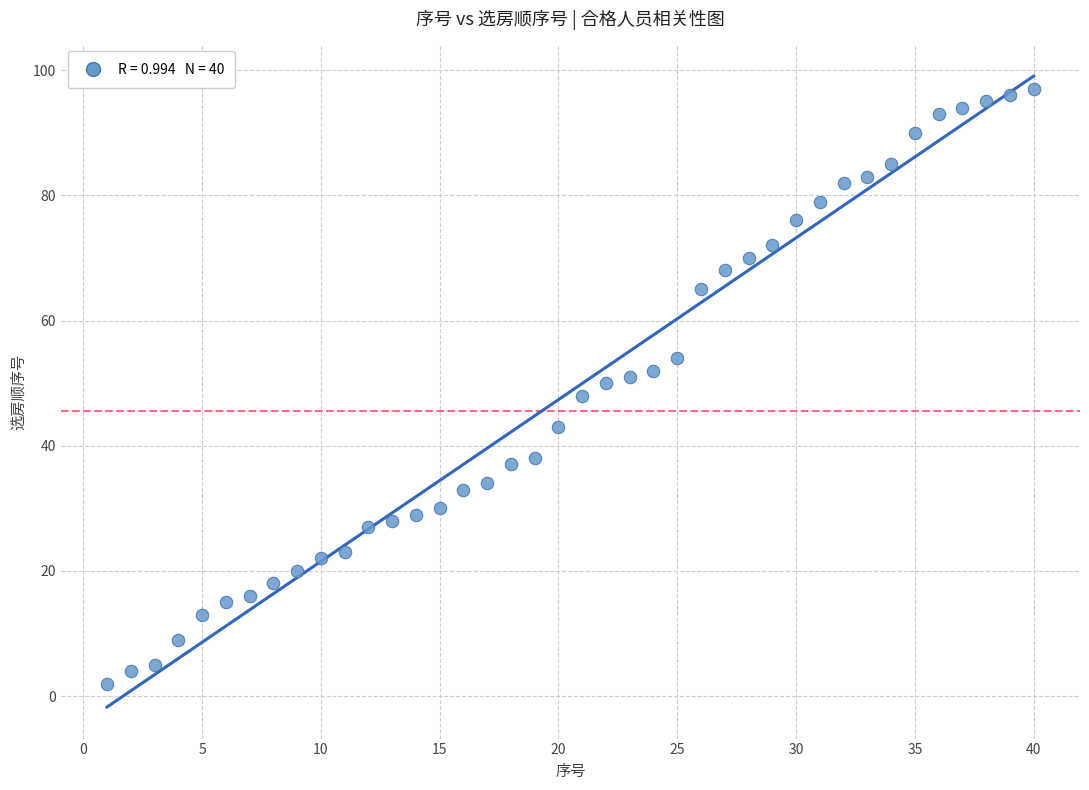

What is the range of X values (max minus min)?

39